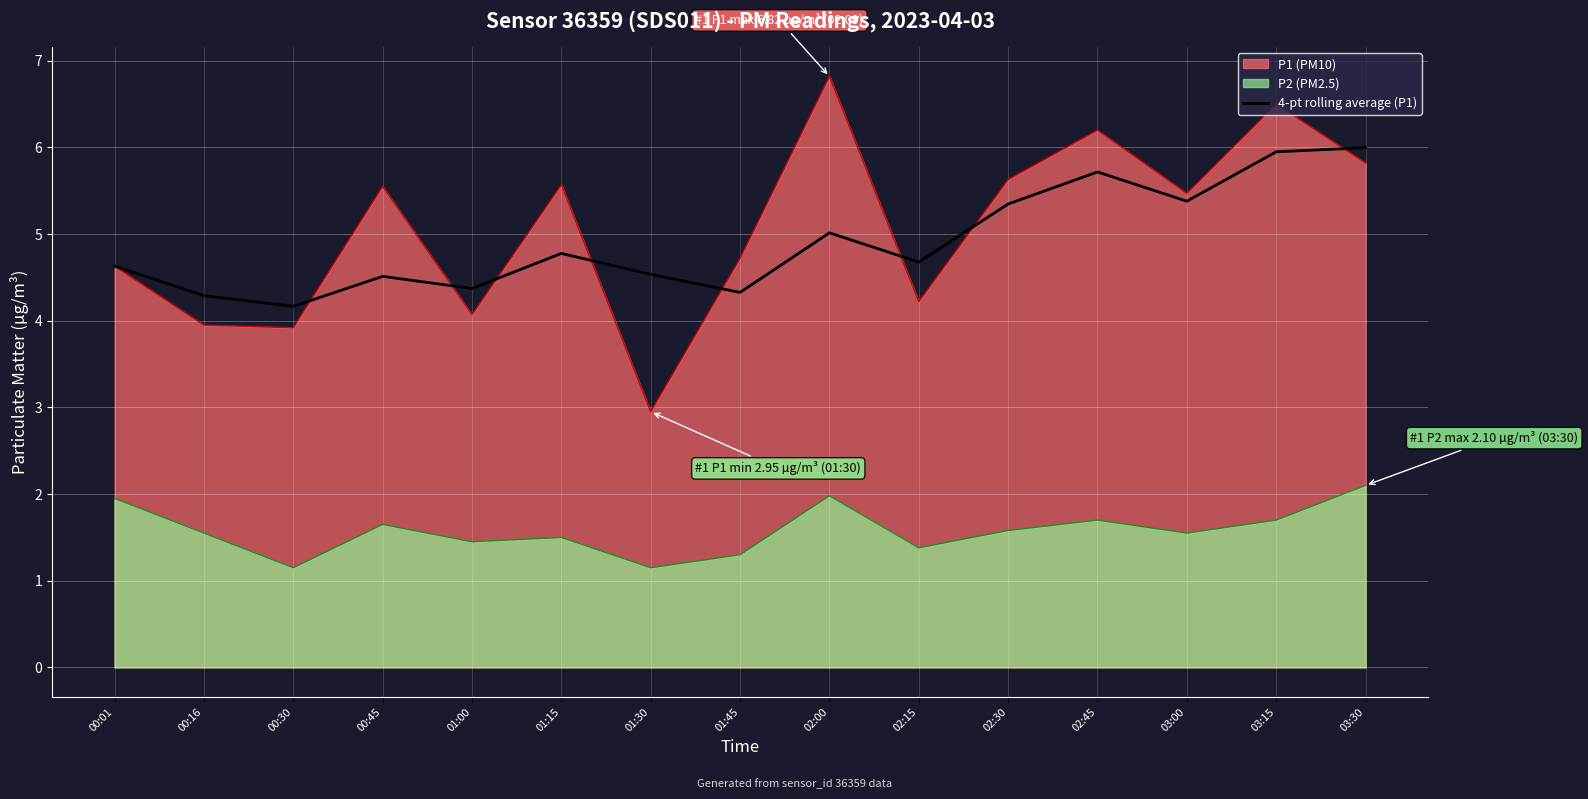

True or false: the data shows 10.0 at 03:30.

False